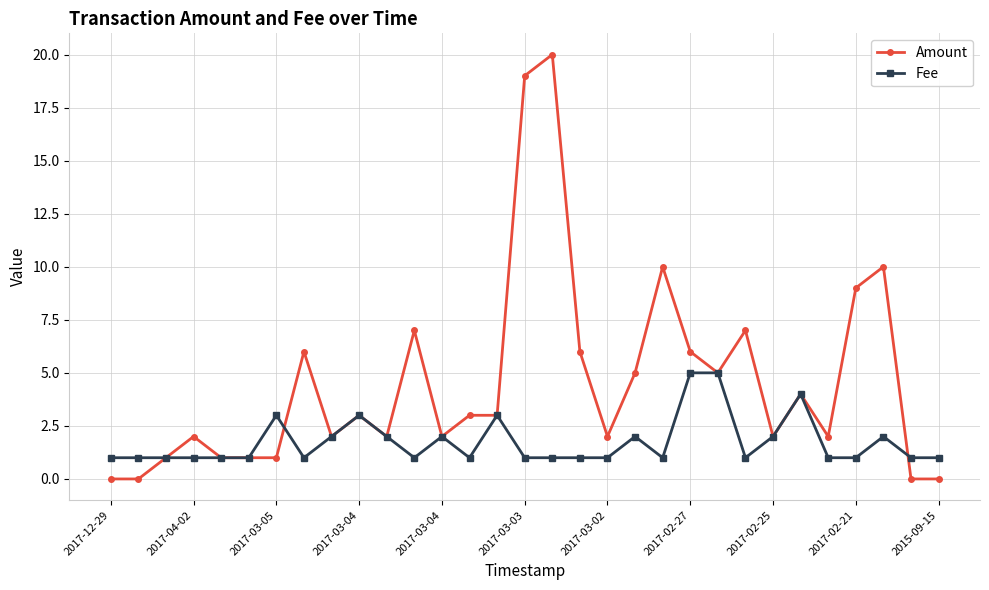

What is the minimum value for Fee?

1.0